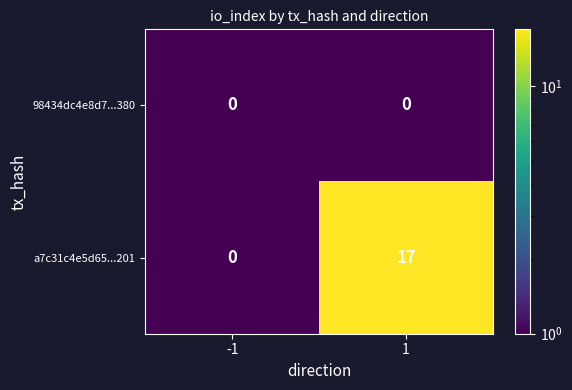

What is the sum of the a7c31c4e5d65...201 values at 1 and -1?

17